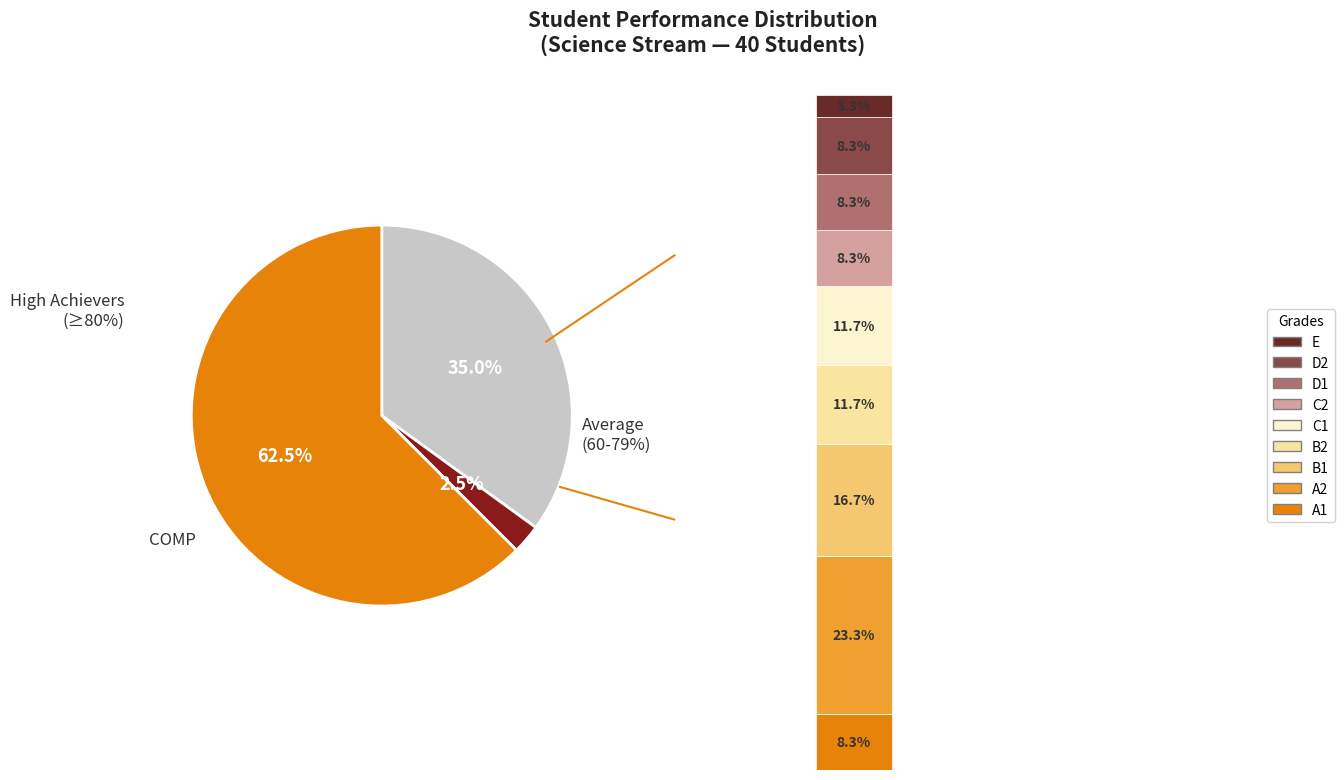

The PASS slice represents 88% of the pie. True or false?

False